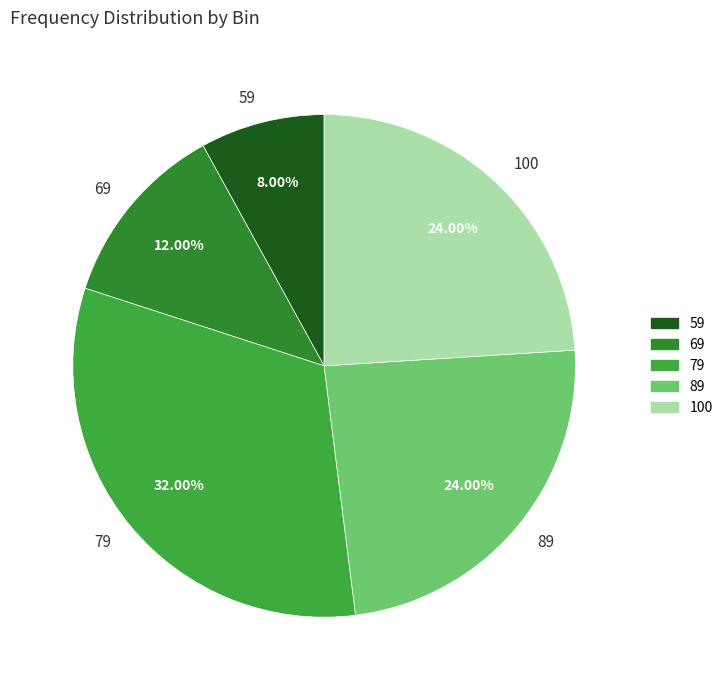

To the nearest percent, what is the combined percentage of 79 and 100?

56%